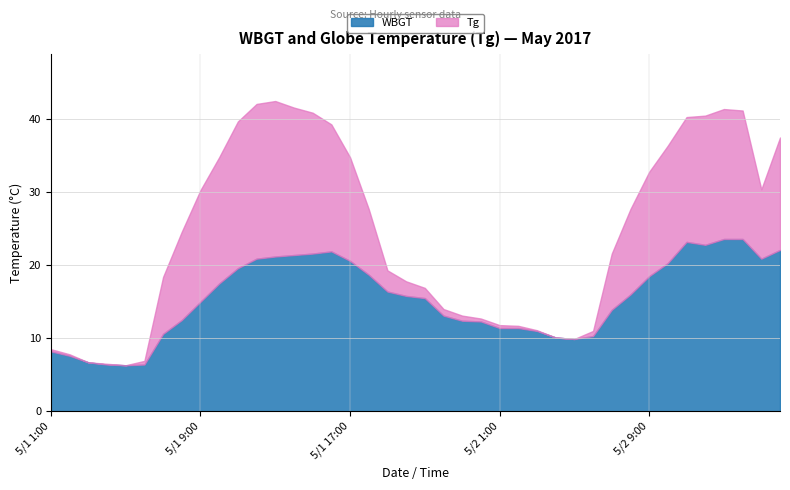

How many values in the WBGT series exceed 15?

21